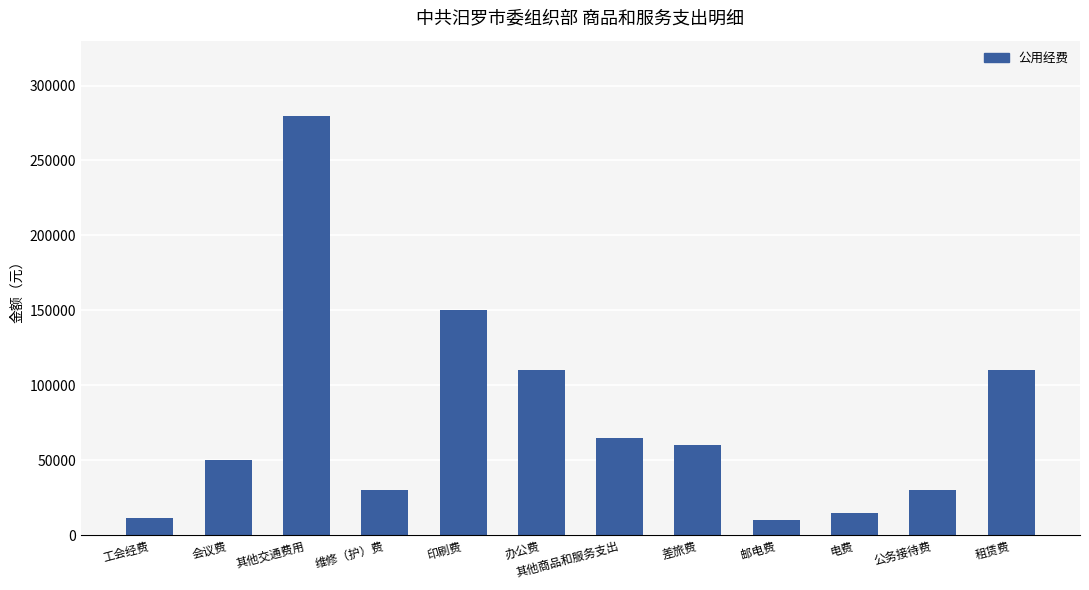

What is the difference between the maximum and minimum values?

269600